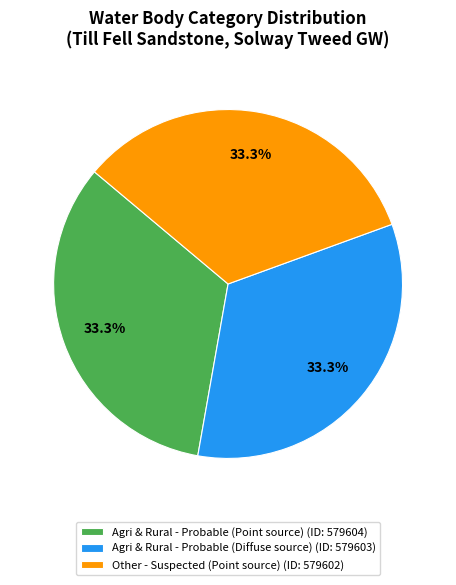

What is the total percentage of Agri & Rural - Probable (Point source) (ID: 579604) and Other - Suspected (Point source) (ID: 579602)?

66.7%